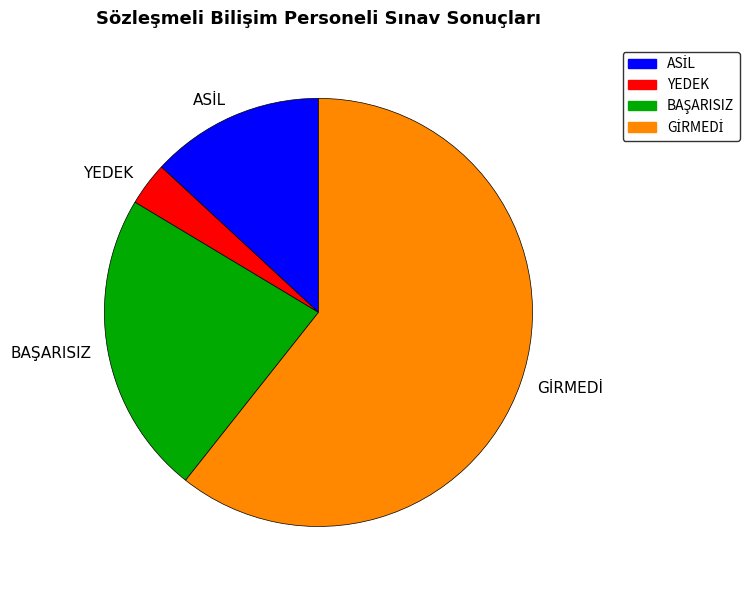

What is the smallest slice in the pie chart?

YEDEK